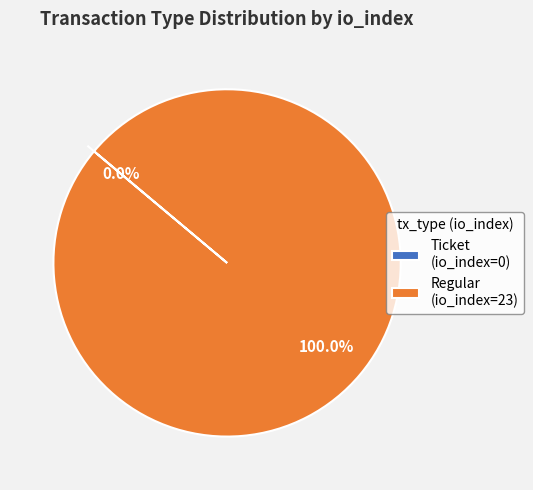

How much of the chart is everything except Ticket?

100.0%